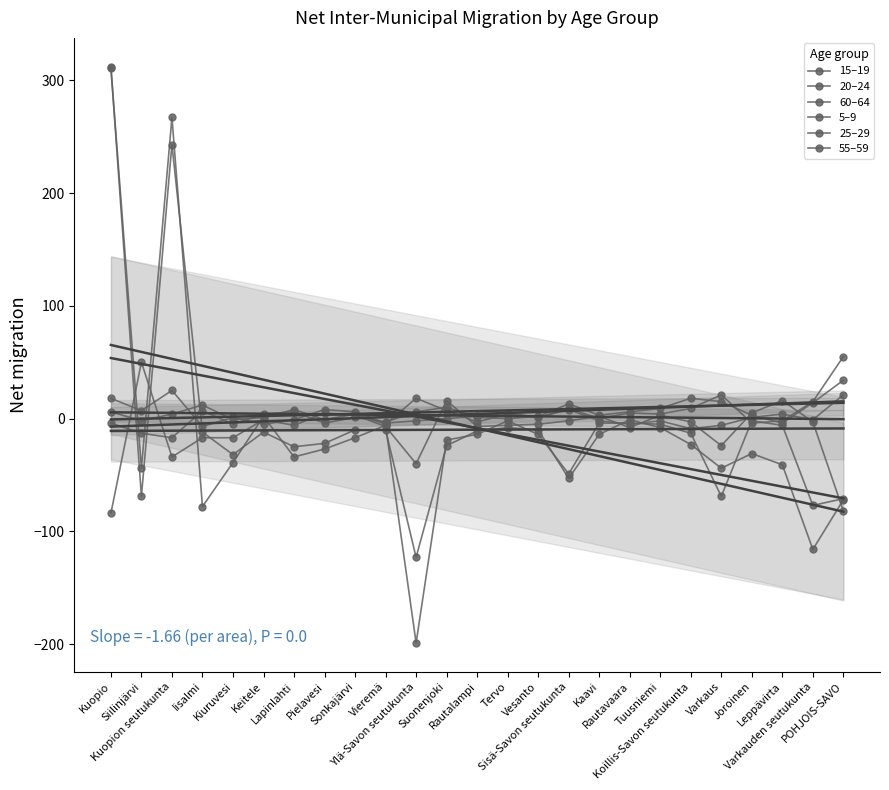

Is the value of 15–19 at Sonkajärvi greater than the value of 5–9 at Kaavi?

No